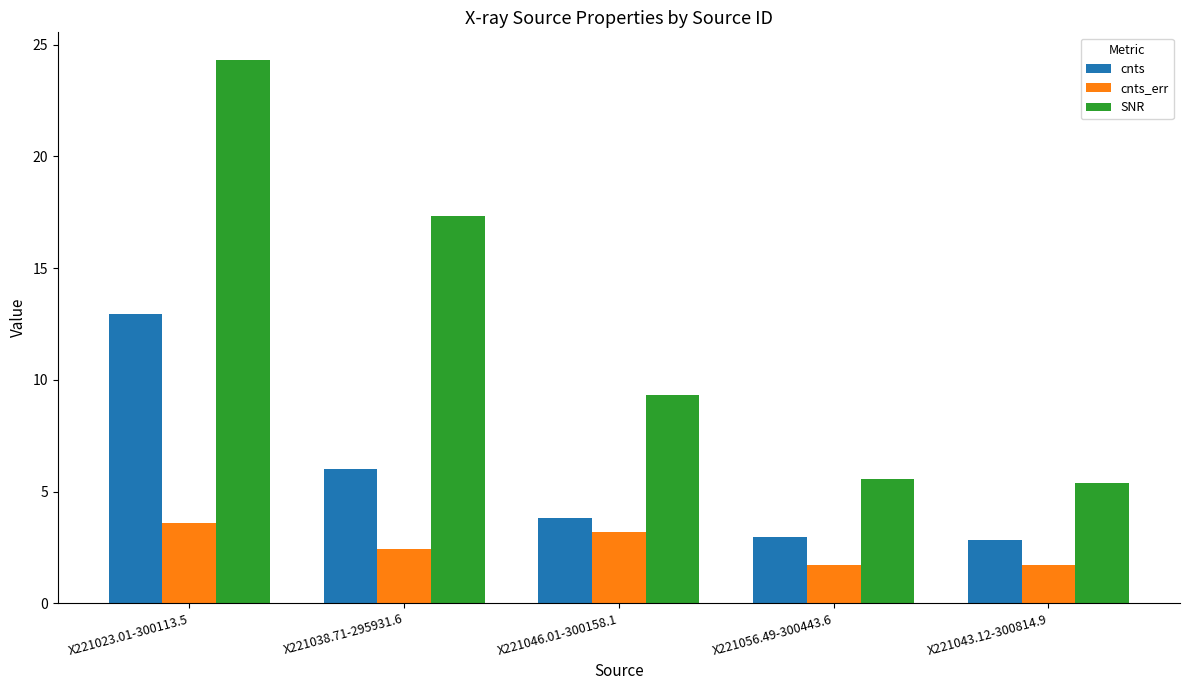

How many categories are shown in the chart?

5